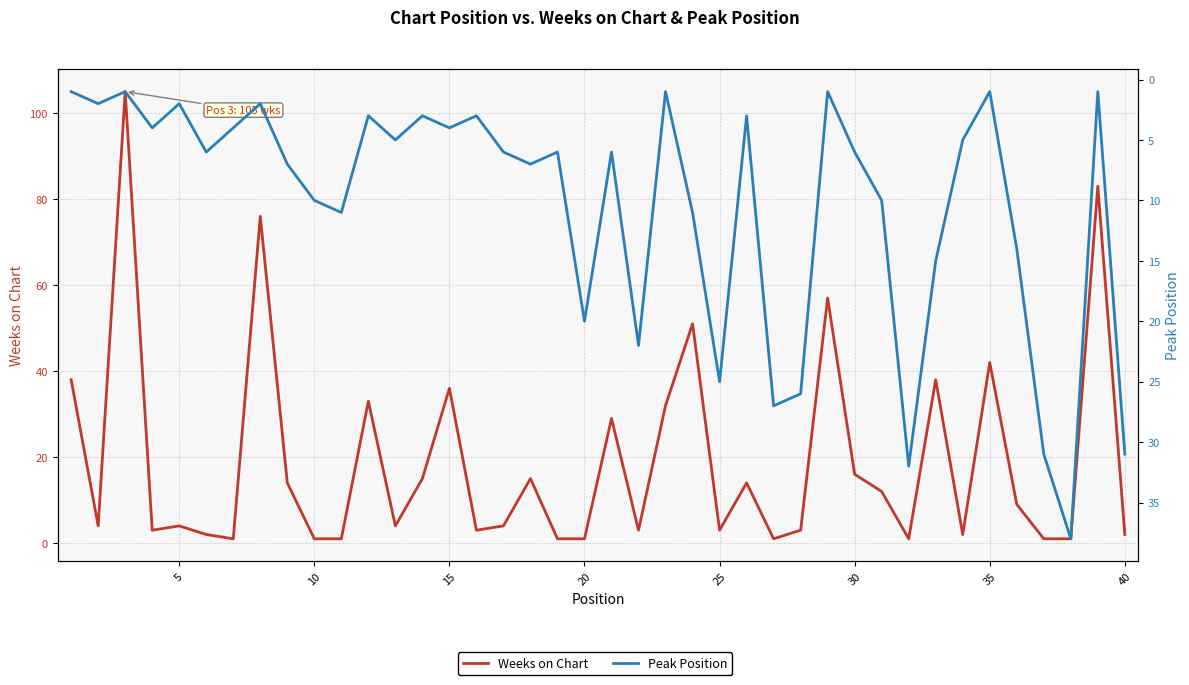

What is the minimum value shown in the chart?

1